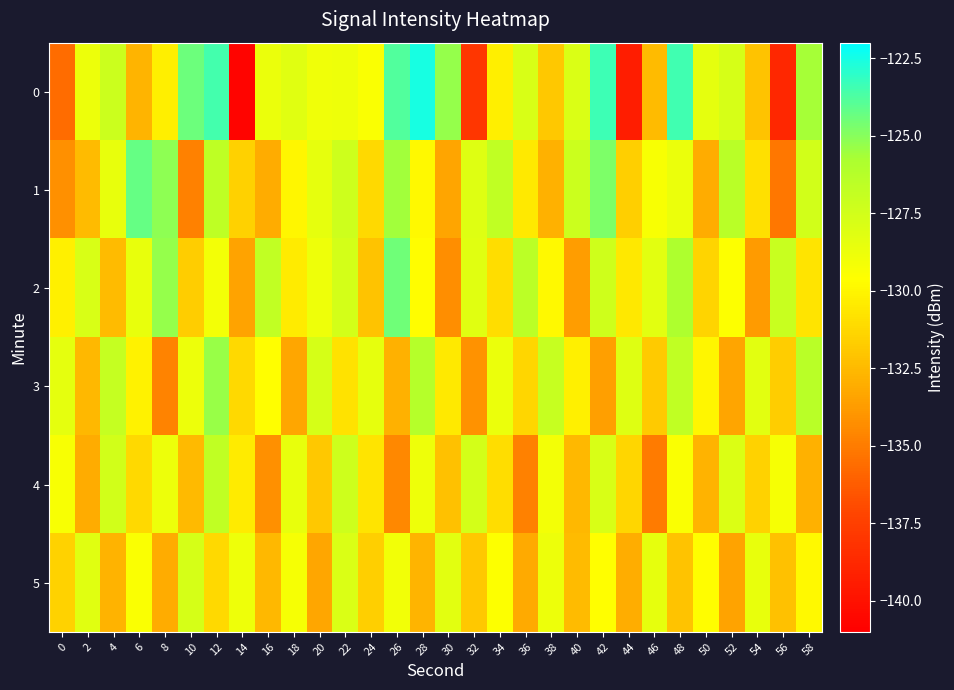

Count the number of categories in the chart.

30